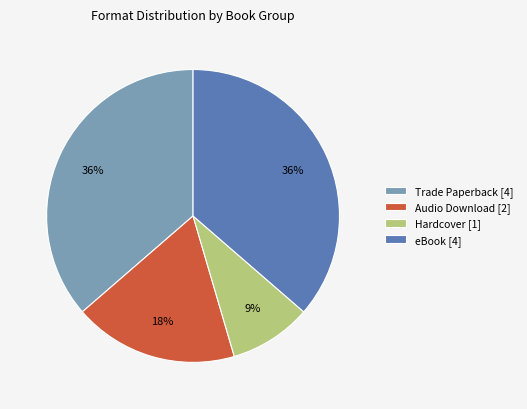

Is the sum of Hardcover [1] and Audio Download [2] greater than half?

No